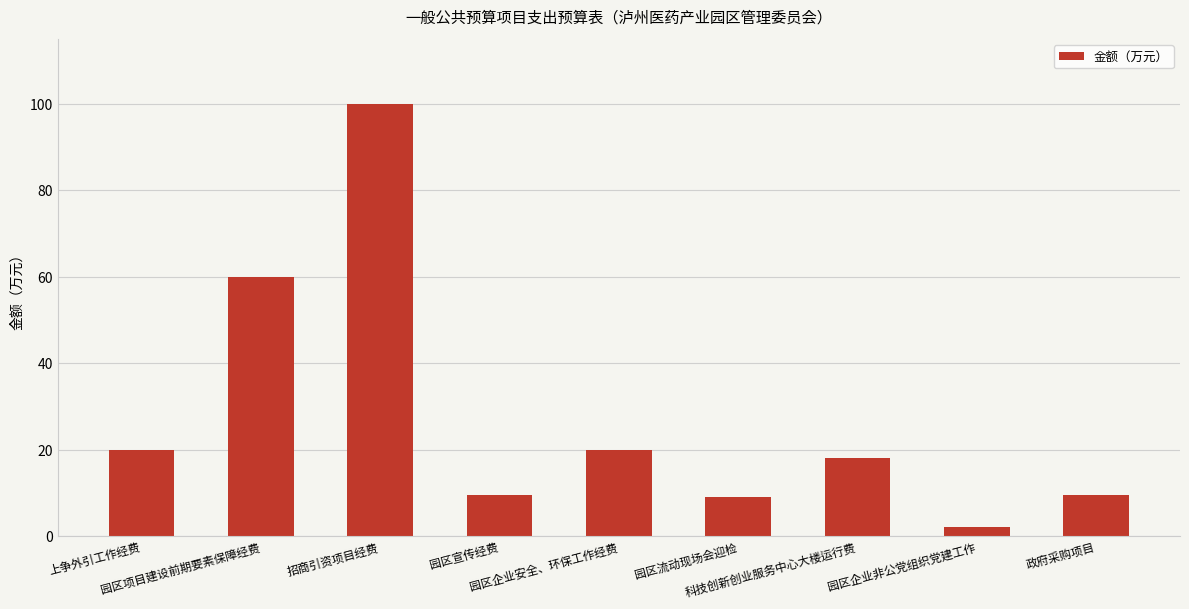

How many data points does each series have?

9